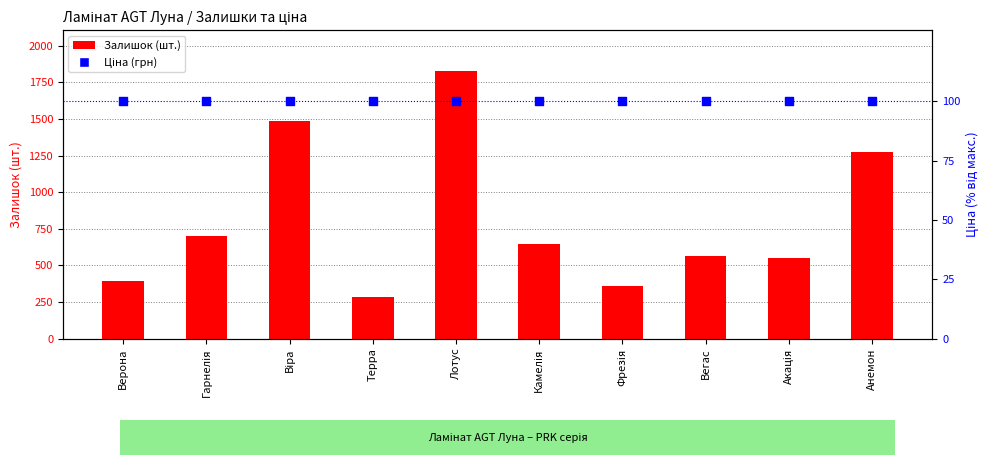

What is the total value across all series at Камелія?

749